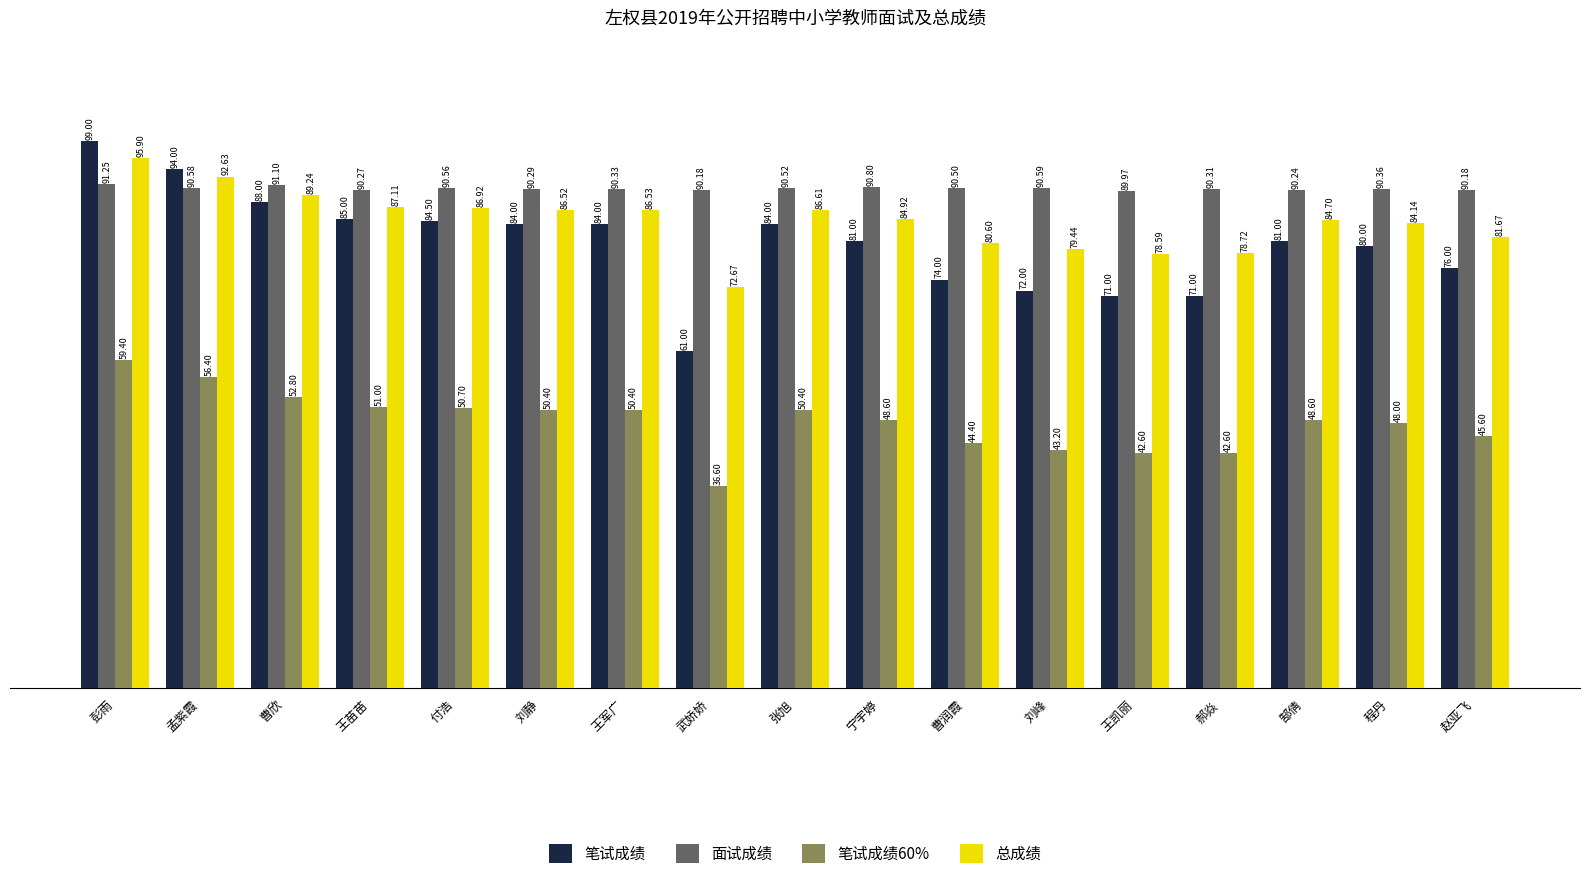

At 宁宇婷, list the series in order from largest to smallest.

面试成绩, 总成绩, 笔试成绩, 笔试成绩60%